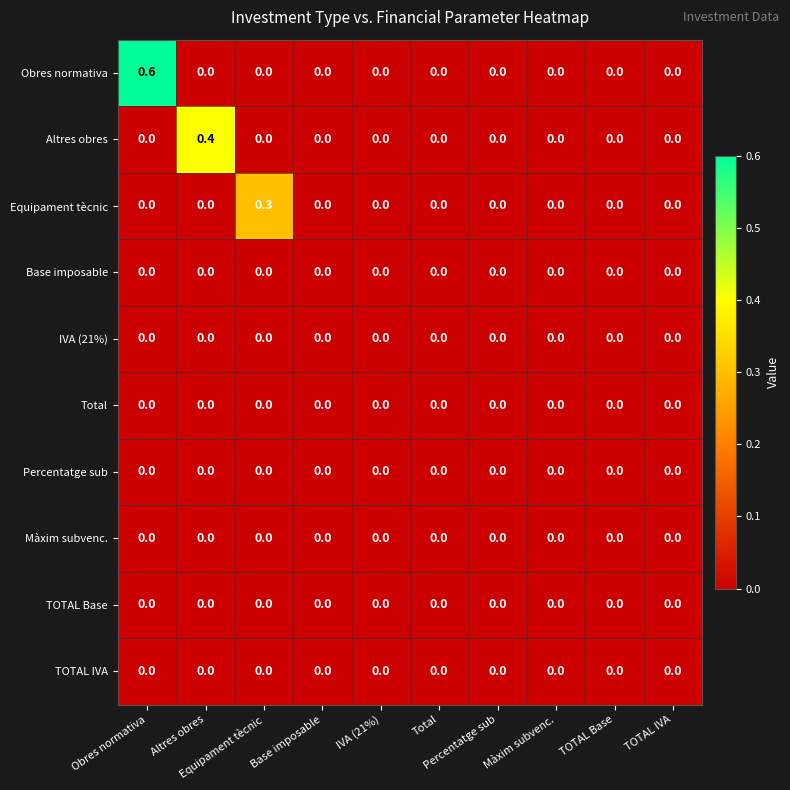

What is the greatest value displayed?

0.6